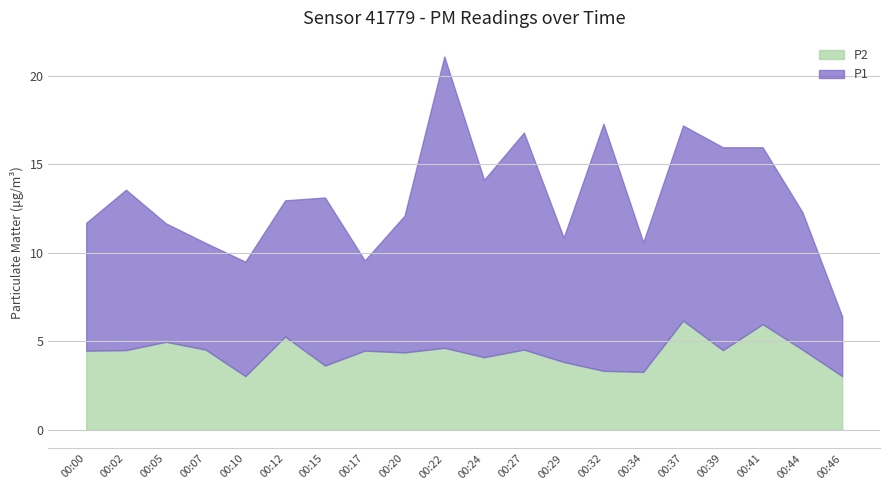

How many values in the P1 series are below 7?

5